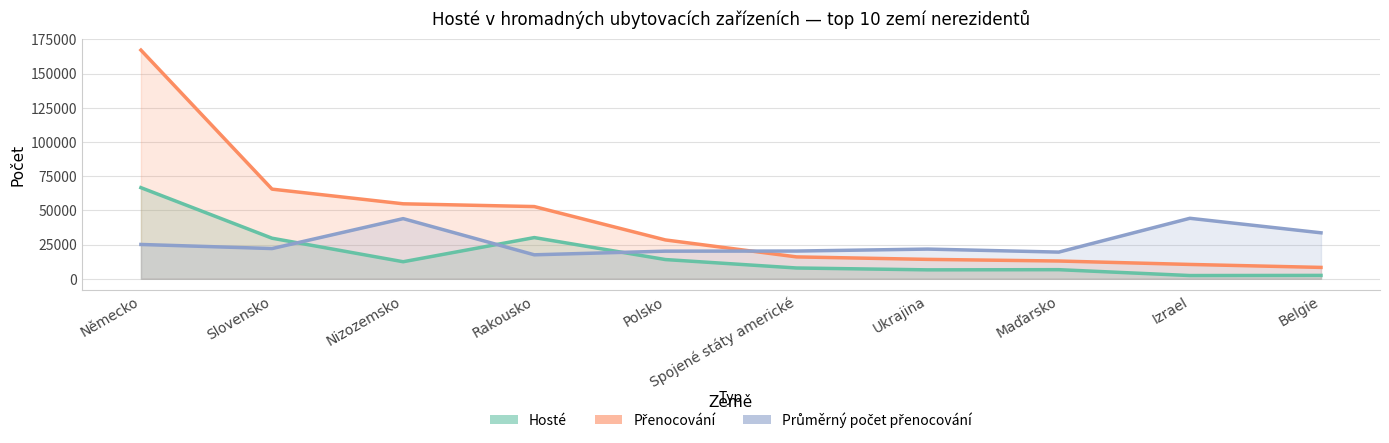

The Přenocování series shows 92782.3 at Rakousko. True or false?

False